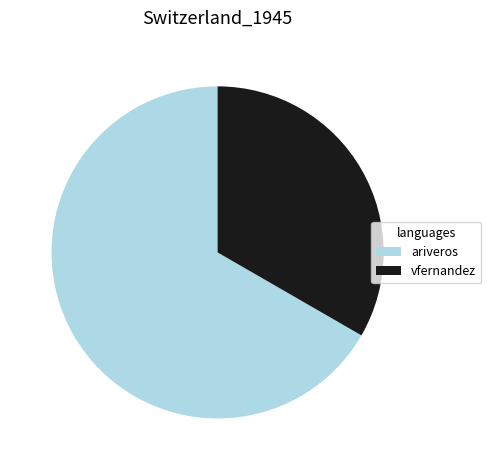

Count the number of slices in the pie.

2